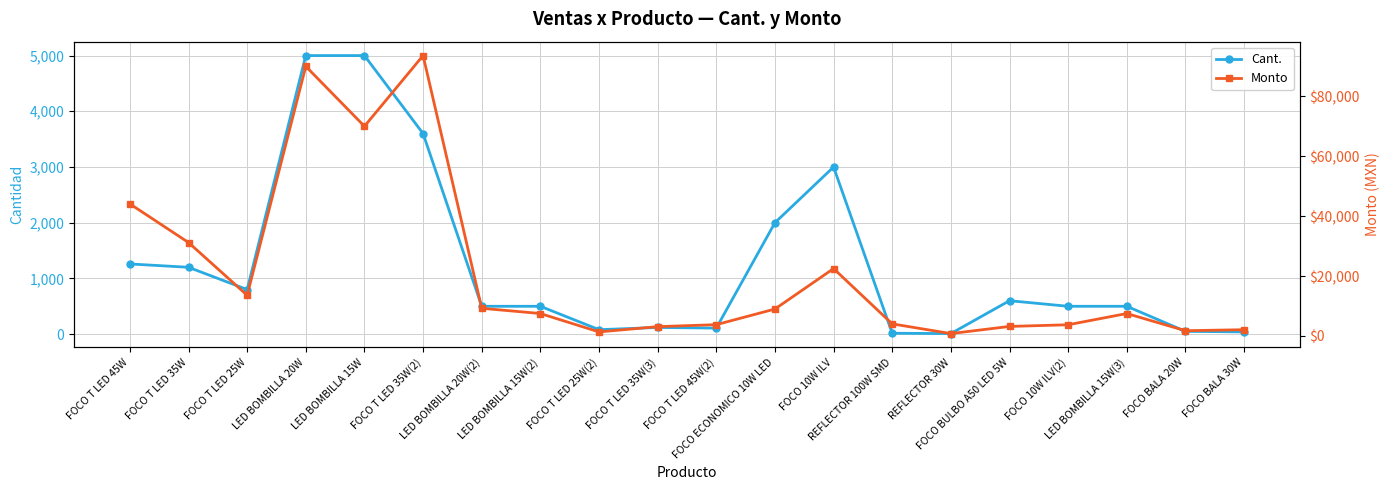

What position from the right is LED BOMBILLA 15W?

16